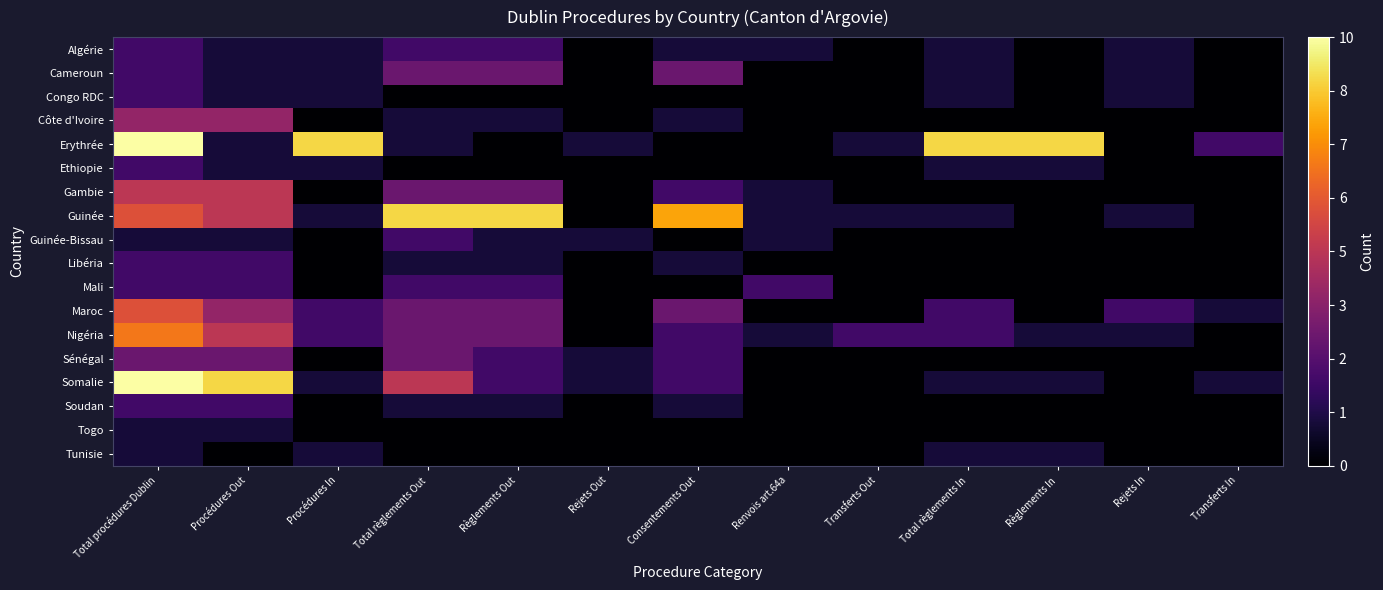

Reading left to right, list all the values displayed in this chart.

Algérie: Total procédures Dublin=2	Procédures Out=1	Procédures In=1	Total règlements Out=2	Règlements Out=2	Rejets Out=0	Consentements Out=1	Renvois art.64a=1	Transferts Out=0	Total règlements In=1	Règlements In=0	Rejets In=1	Transferts In=0
Cameroun: Total procédures Dublin=2	Procédures Out=1	Procédures In=1	Total règlements Out=3	Règlements Out=3	Rejets Out=0	Consentements Out=3	Renvois art.64a=0	Transferts Out=0	Total règlements In=1	Règlements In=0	Rejets In=1	Transferts In=0
Congo RDC: Total procédures Dublin=2	Procédures Out=1	Procédures In=1	Total règlements Out=0	Règlements Out=0	Rejets Out=0	Consentements Out=0	Renvois art.64a=0	Transferts Out=0	Total règlements In=1	Règlements In=0	Rejets In=1	Transferts In=0
Côte d'Ivoire: Total procédures Dublin=4	Procédures Out=4	Procédures In=0	Total règlements Out=1	Règlements Out=1	Rejets Out=0	Consentements Out=1	Renvois art.64a=0	Transferts Out=0	Total règlements In=0	Règlements In=0	Rejets In=0	Transferts In=0
Erythrée: Total procédures Dublin=10	Procédures Out=1	Procédures In=9	Total règlements Out=1	Règlements Out=0	Rejets Out=1	Consentements Out=0	Renvois art.64a=0	Transferts Out=1	Total règlements In=9	Règlements In=9	Rejets In=0	Transferts In=2
Ethiopie: Total procédures Dublin=2	Procédures Out=1	Procédures In=1	Total règlements Out=0	Règlements Out=0	Rejets Out=0	Consentements Out=0	Renvois art.64a=0	Transferts Out=0	Total règlements In=1	Règlements In=1	Rejets In=0	Transferts In=0
Gambie: Total procédures Dublin=5	Procédures Out=5	Procédures In=0	Total règlements Out=3	Règlements Out=3	Rejets Out=0	Consentements Out=2	Renvois art.64a=1	Transferts Out=0	Total règlements In=0	Règlements In=0	Rejets In=0	Transferts In=0
Guinée: Total procédures Dublin=6	Procédures Out=5	Procédures In=1	Total règlements Out=9	Règlements Out=9	Rejets Out=0	Consentements Out=8	Renvois art.64a=1	Transferts Out=1	Total règlements In=1	Règlements In=0	Rejets In=1	Transferts In=0
Guinée-Bissau: Total procédures Dublin=1	Procédures Out=1	Procédures In=0	Total règlements Out=2	Règlements Out=1	Rejets Out=1	Consentements Out=0	Renvois art.64a=1	Transferts Out=0	Total règlements In=0	Règlements In=0	Rejets In=0	Transferts In=0
Libéria: Total procédures Dublin=2	Procédures Out=2	Procédures In=0	Total règlements Out=1	Règlements Out=1	Rejets Out=0	Consentements Out=1	Renvois art.64a=0	Transferts Out=0	Total règlements In=0	Règlements In=0	Rejets In=0	Transferts In=0
Mali: Total procédures Dublin=2	Procédures Out=2	Procédures In=0	Total règlements Out=2	Règlements Out=2	Rejets Out=0	Consentements Out=0	Renvois art.64a=2	Transferts Out=0	Total règlements In=0	Règlements In=0	Rejets In=0	Transferts In=0
Maroc: Total procédures Dublin=6	Procédures Out=4	Procédures In=2	Total règlements Out=3	Règlements Out=3	Rejets Out=0	Consentements Out=3	Renvois art.64a=0	Transferts Out=0	Total règlements In=2	Règlements In=0	Rejets In=2	Transferts In=1
Nigéria: Total procédures Dublin=7	Procédures Out=5	Procédures In=2	Total règlements Out=3	Règlements Out=3	Rejets Out=0	Consentements Out=2	Renvois art.64a=1	Transferts Out=2	Total règlements In=2	Règlements In=1	Rejets In=1	Transferts In=0
Sénégal: Total procédures Dublin=3	Procédures Out=3	Procédures In=0	Total règlements Out=3	Règlements Out=2	Rejets Out=1	Consentements Out=2	Renvois art.64a=0	Transferts Out=0	Total règlements In=0	Règlements In=0	Rejets In=0	Transferts In=0
Somalie: Total procédures Dublin=10	Procédures Out=9	Procédures In=1	Total règlements Out=5	Règlements Out=2	Rejets Out=1	Consentements Out=2	Renvois art.64a=0	Transferts Out=0	Total règlements In=1	Règlements In=1	Rejets In=0	Transferts In=1
Soudan: Total procédures Dublin=2	Procédures Out=2	Procédures In=0	Total règlements Out=1	Règlements Out=1	Rejets Out=0	Consentements Out=1	Renvois art.64a=0	Transferts Out=0	Total règlements In=0	Règlements In=0	Rejets In=0	Transferts In=0
Togo: Total procédures Dublin=1	Procédures Out=1	Procédures In=0	Total règlements Out=0	Règlements Out=0	Rejets Out=0	Consentements Out=0	Renvois art.64a=0	Transferts Out=0	Total règlements In=0	Règlements In=0	Rejets In=0	Transferts In=0
Tunisie: Total procédures Dublin=1	Procédures Out=0	Procédures In=1	Total règlements Out=0	Règlements Out=0	Rejets Out=0	Consentements Out=0	Renvois art.64a=0	Transferts Out=0	Total règlements In=1	Règlements In=1	Rejets In=0	Transferts In=0